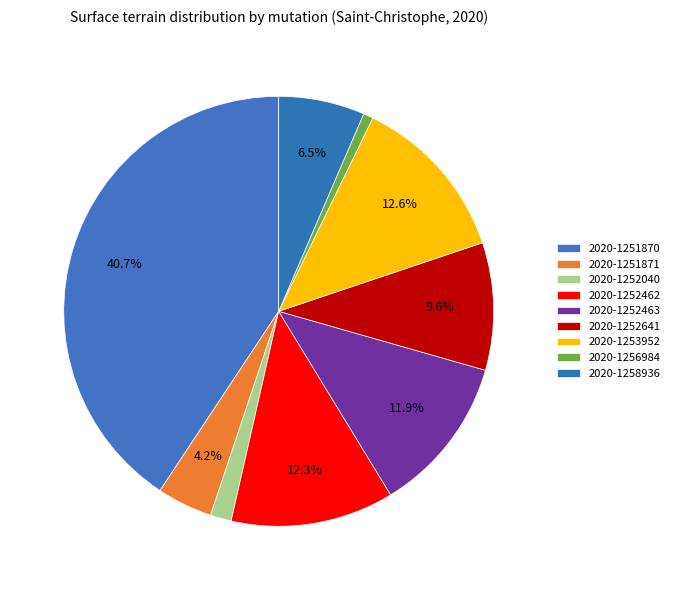

Count the number of slices in the pie.

9